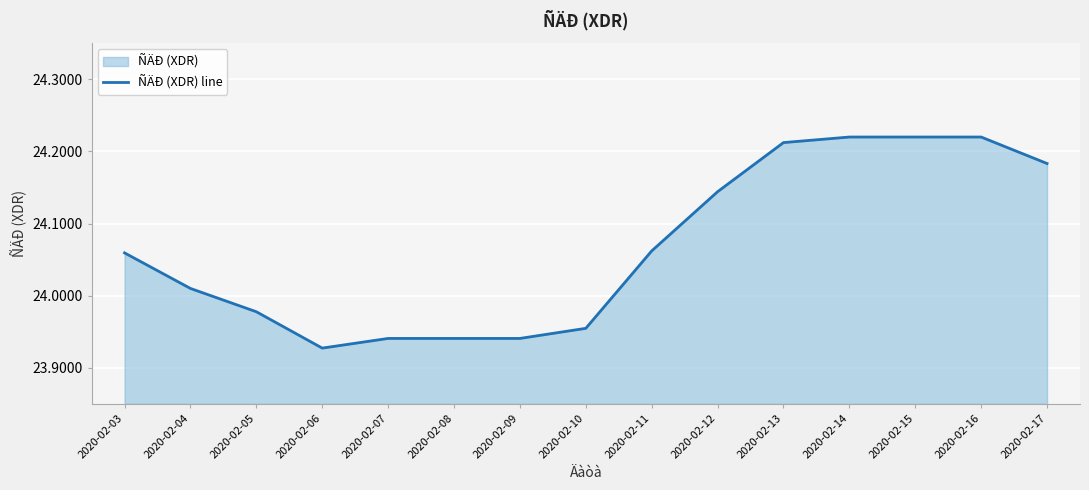

List the labels in order of value, largest first.

2020-02-14, 2020-02-15, 2020-02-16, 2020-02-13, 2020-02-17, 2020-02-12, 2020-02-11, 2020-02-03, 2020-02-04, 2020-02-05, 2020-02-10, 2020-02-07, 2020-02-08, 2020-02-09, 2020-02-06